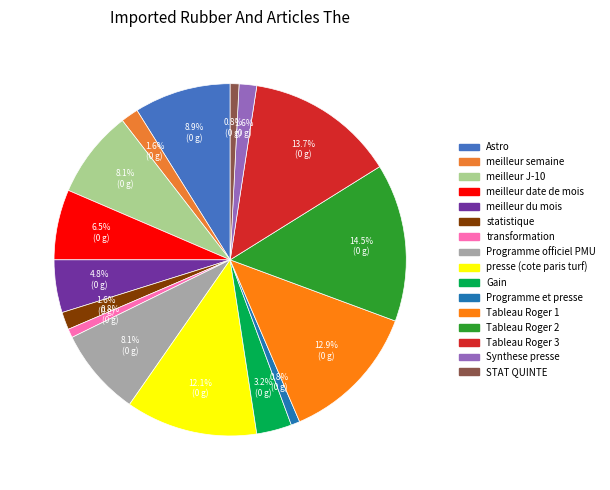

Which category has the biggest portion of the pie?

Tableau Roger 2